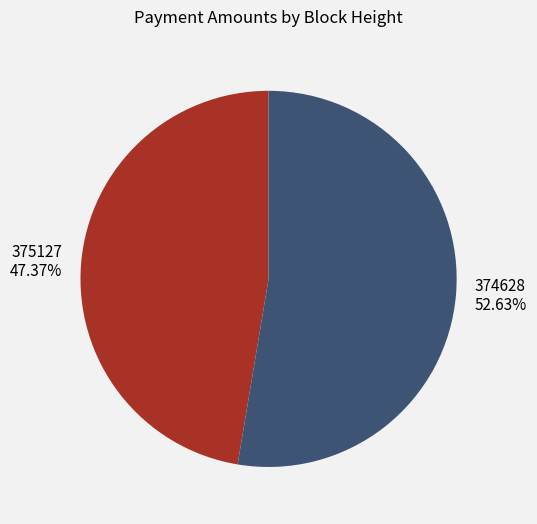

Combined, do 375127 and 374628 account for over 50%?

Yes